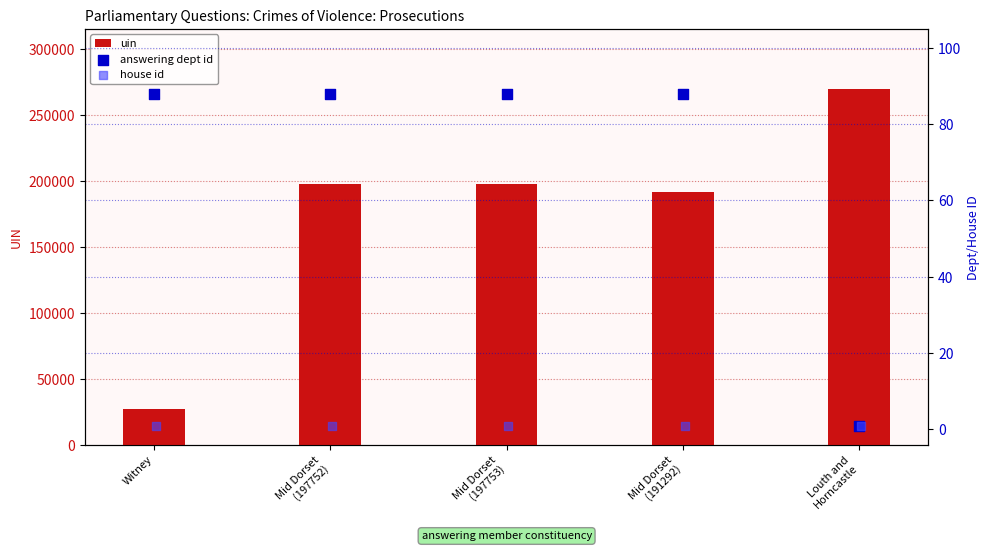

Which series reaches the minimum Y coordinate?

answering dept id